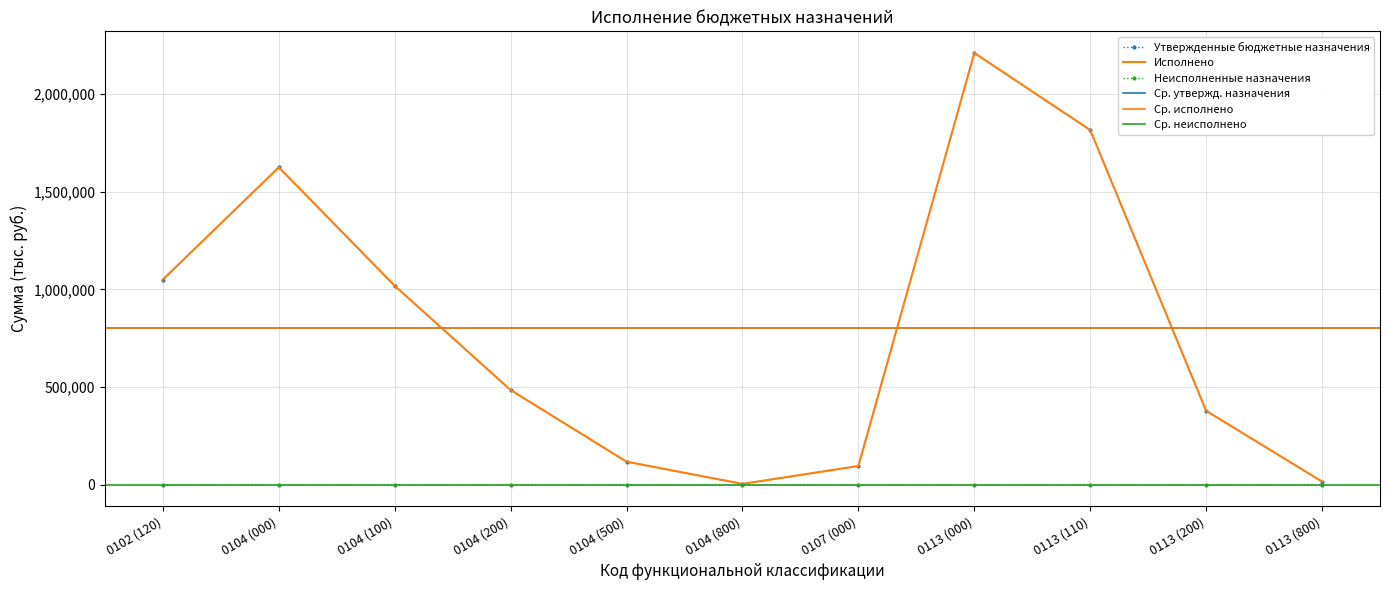

What is the difference between the maximum and second lowest values in the Исполнено series?

2194934.4